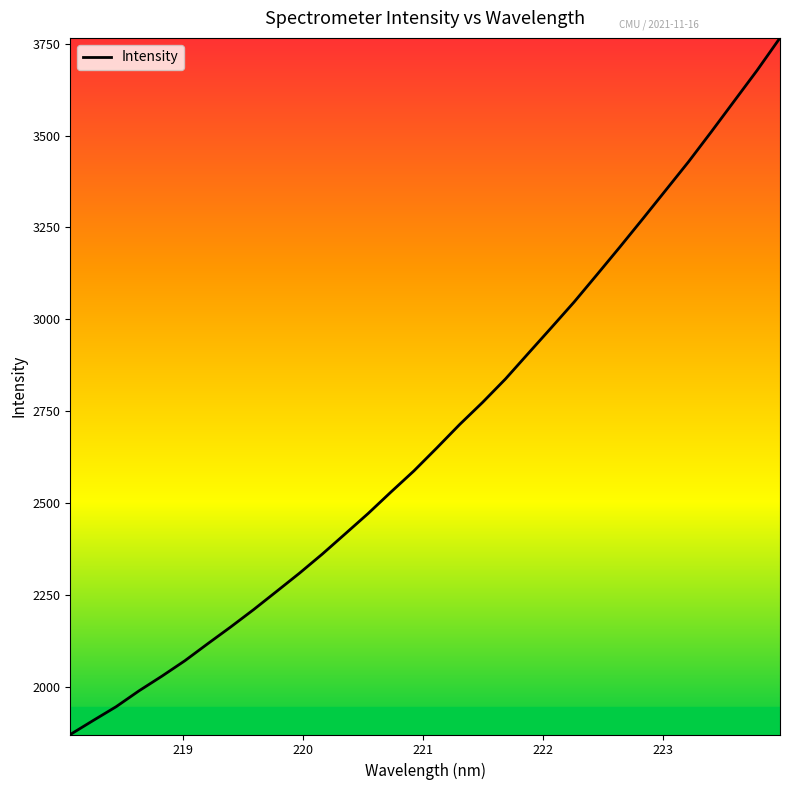

Reading left to right, what are all the values shown in this chart?

1871.4	1909.5	1947.0	1990.2	2030.1	2072.0	2118.3	2163.8	2211.0	2260.3	2309.9	2362.1	2417.0	2472.3	2530.9	2588.2	2650.6	2714.5	2774.5	2838.2	2907.9	2977.3	3047.4	3121.9	3197.0	3273.5	3351.0	3428.6	3510.5	3593.9	3677.3	3765.5